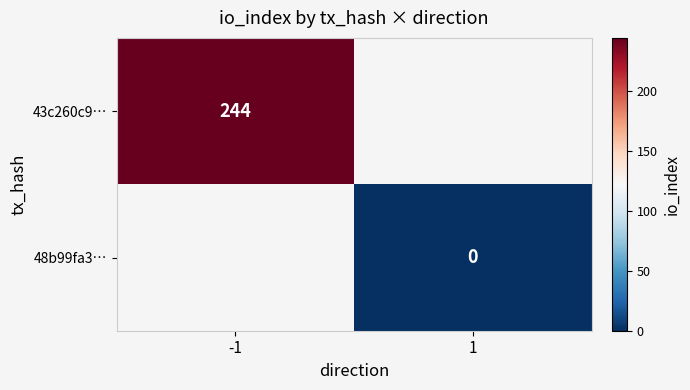

The value of 43c260c9… at -1 is 413. True or false?

False